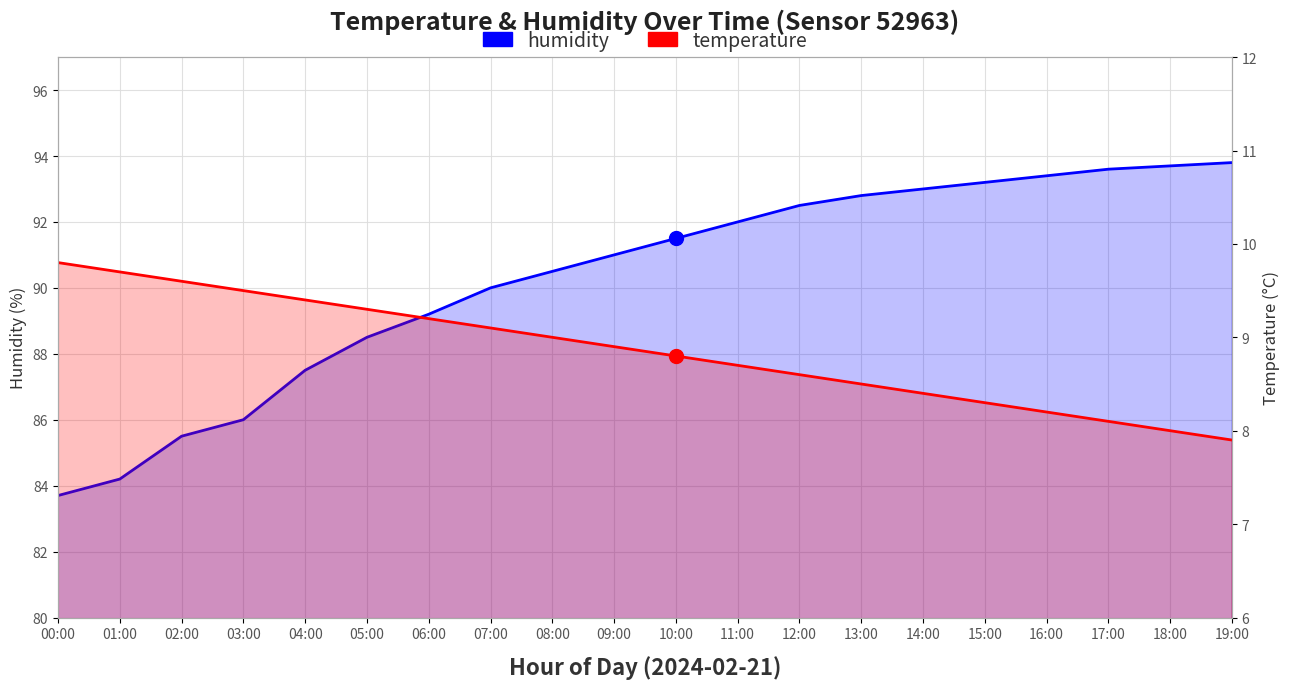

What are all the series names shown in the legend?

humidity, temperature